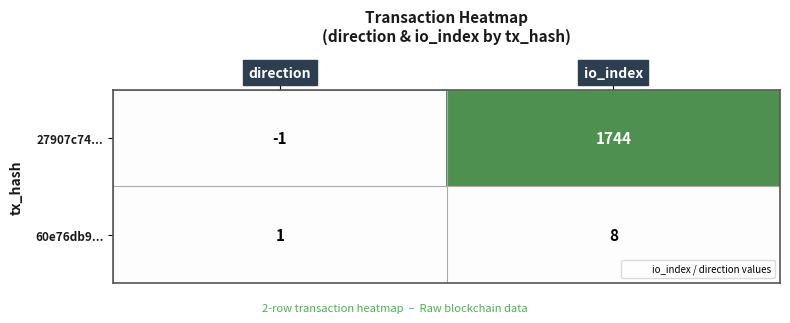

At which label does 60e76db9... reach its peak?

io_index